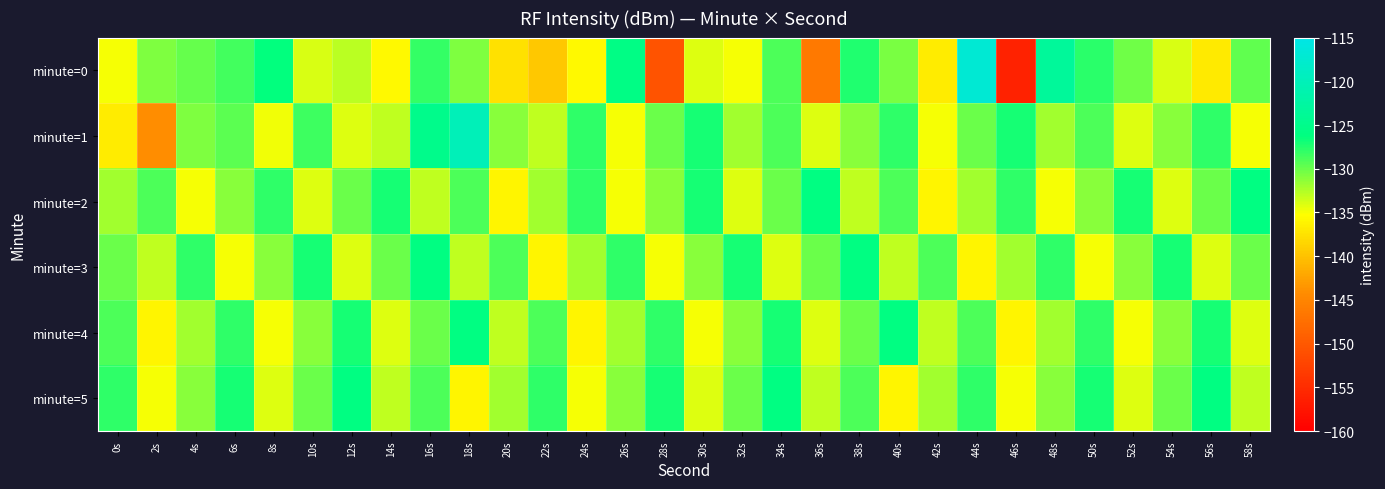

Reading left to right, what are all the values shown in this chart?

minute=0: 0s=-134.9	2s=-130.7	4s=-129.8	6s=-128.7	8s=-126.3	10s=-133.9	12s=-132.9	14s=-135.7	16s=-128.2	18s=-130.8	20s=-137.6	22s=-139.5	24s=-135.6	26s=-125.6	28s=-150.6	30s=-134.1	32s=-134.9	34s=-129.0	36s=-146.4	38s=-127.4	40s=-130.6	42s=-136.7	44s=-117.1	46s=-156.1	48s=-123.3	50s=-127.7	52s=-130.1	54s=-134.0	56s=-136.9	58s=-129.7
minute=1: 0s=-136.8	2s=-144.1	4s=-130.7	6s=-129.4	8s=-134.8	10s=-128.5	12s=-134.0	14s=-133.0	16s=-124.9	18s=-119.9	20s=-131.0	22s=-133.0	24s=-128.0	26s=-135.0	28s=-130.0	30s=-127.0	32s=-132.0	34s=-129.0	36s=-134.0	38s=-131.0	40s=-128.0	42s=-135.0	44s=-130.0	46s=-127.0	48s=-132.0	50s=-129.0	52s=-134.0	54s=-131.0	56s=-128.0	58s=-135.0
minute=2: 0s=-132.0	2s=-129.0	4s=-135.0	6s=-131.0	8s=-128.0	10s=-134.0	12s=-130.0	14s=-127.0	16s=-133.0	18s=-129.0	20s=-136.0	22s=-132.0	24s=-128.0	26s=-135.0	28s=-131.0	30s=-127.0	32s=-134.0	34s=-130.0	36s=-126.0	38s=-133.0	40s=-129.0	42s=-136.0	44s=-132.0	46s=-128.0	48s=-135.0	50s=-131.0	52s=-127.0	54s=-134.0	56s=-130.0	58s=-126.0
minute=3: 0s=-130.0	2s=-133.0	4s=-128.0	6s=-135.0	8s=-131.0	10s=-127.0	12s=-134.0	14s=-130.0	16s=-126.0	18s=-133.0	20s=-129.0	22s=-136.0	24s=-132.0	26s=-128.0	28s=-135.0	30s=-131.0	32s=-127.0	34s=-134.0	36s=-130.0	38s=-126.0	40s=-133.0	42s=-129.0	44s=-136.0	46s=-132.0	48s=-128.0	50s=-135.0	52s=-131.0	54s=-127.0	56s=-134.0	58s=-130.0
minute=4: 0s=-129.0	2s=-136.0	4s=-132.0	6s=-128.0	8s=-135.0	10s=-131.0	12s=-127.0	14s=-134.0	16s=-130.0	18s=-126.0	20s=-133.0	22s=-129.0	24s=-136.0	26s=-132.0	28s=-128.0	30s=-135.0	32s=-131.0	34s=-127.0	36s=-134.0	38s=-130.0	40s=-126.0	42s=-133.0	44s=-129.0	46s=-136.0	48s=-132.0	50s=-128.0	52s=-135.0	54s=-131.0	56s=-127.0	58s=-134.0
minute=5: 0s=-128.0	2s=-135.0	4s=-131.0	6s=-127.0	8s=-134.0	10s=-130.0	12s=-126.0	14s=-133.0	16s=-129.0	18s=-136.0	20s=-132.0	22s=-128.0	24s=-135.0	26s=-131.0	28s=-127.0	30s=-134.0	32s=-130.0	34s=-126.0	36s=-133.0	38s=-129.0	40s=-136.0	42s=-132.0	44s=-128.0	46s=-135.0	48s=-131.0	50s=-127.0	52s=-134.0	54s=-130.0	56s=-126.0	58s=-133.0